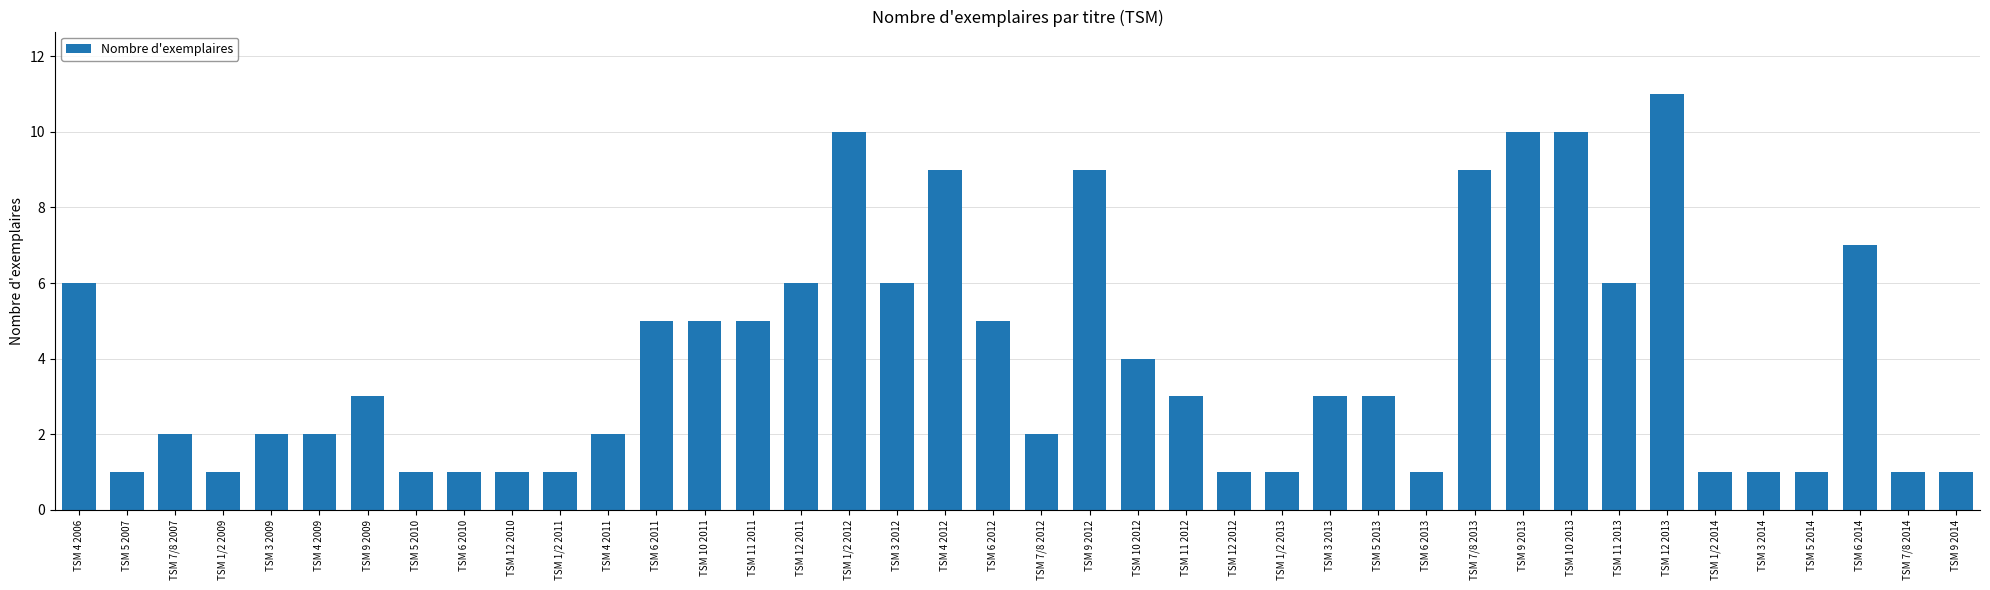

Reading left to right, list all the values displayed in this chart.

6	1	2	1	2	2	3	1	1	1	1	2	5	5	5	6	10	6	9	5	2	9	4	3	1	1	3	3	1	9	10	10	6	11	1	1	1	7	1	1